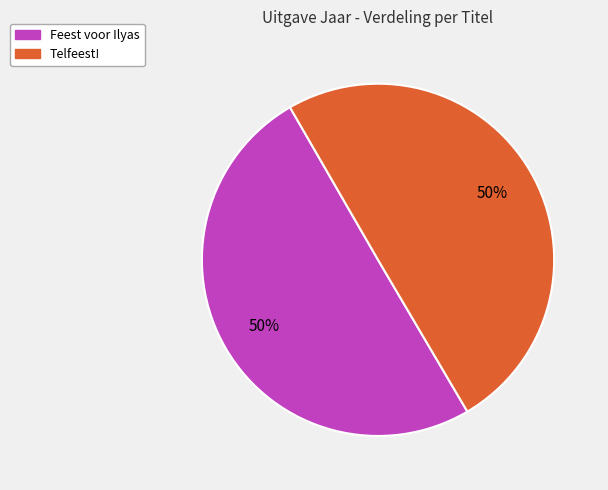

Approximately how many times larger is the value at Feest voor Ilyas compared to Telfeest!?

1.0